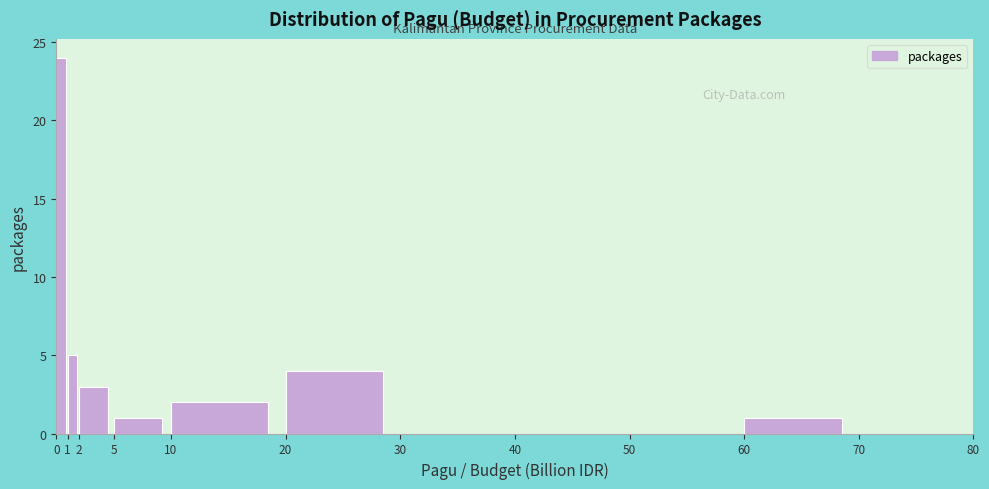

What is the height of the bar covering 60 to 70 on the x-axis? The values are not printed on the chart, so give them approximately, as read against the axis.

1